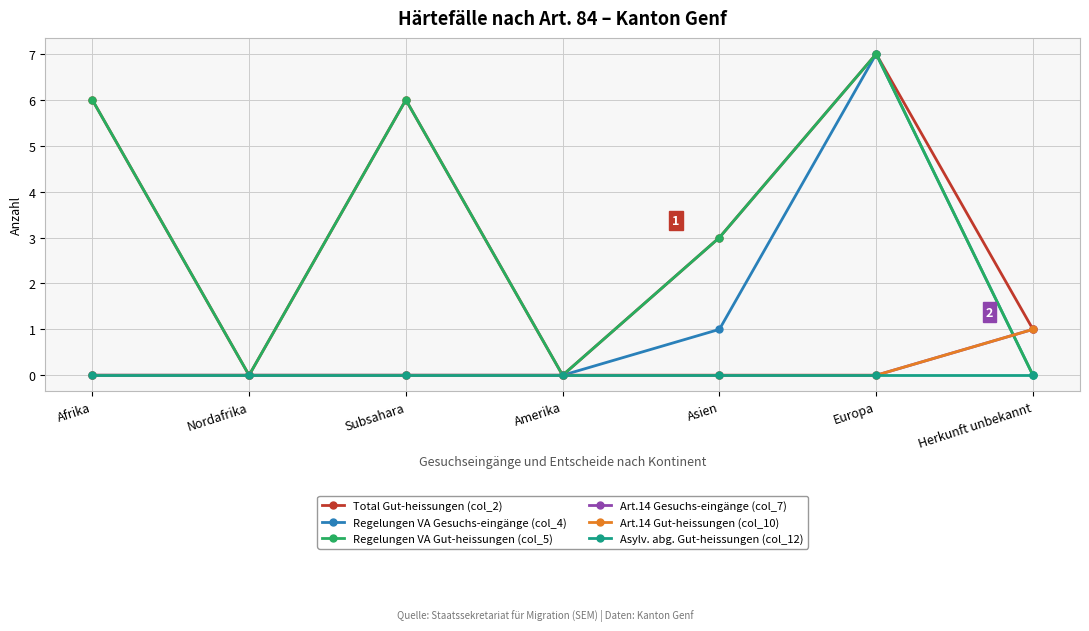

True or false: Asylv. abg. Gut-heissungen (col_12) and Art.14 Gesuchs-eingänge (col_7) cross at least once.

False